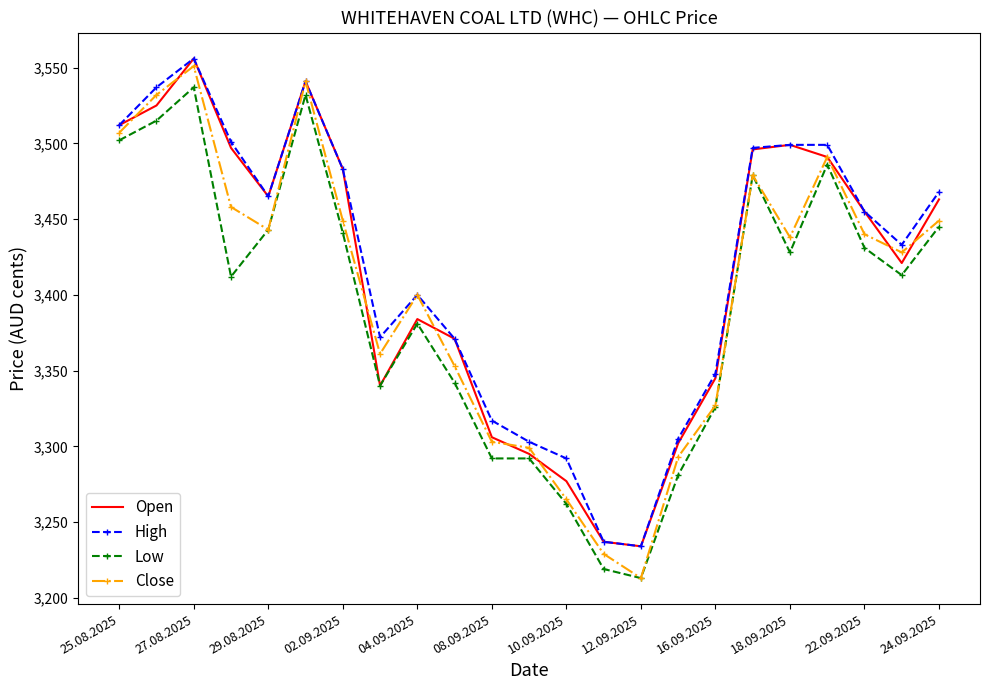

What are all the series names shown in the legend?

Open, High, Low, Close